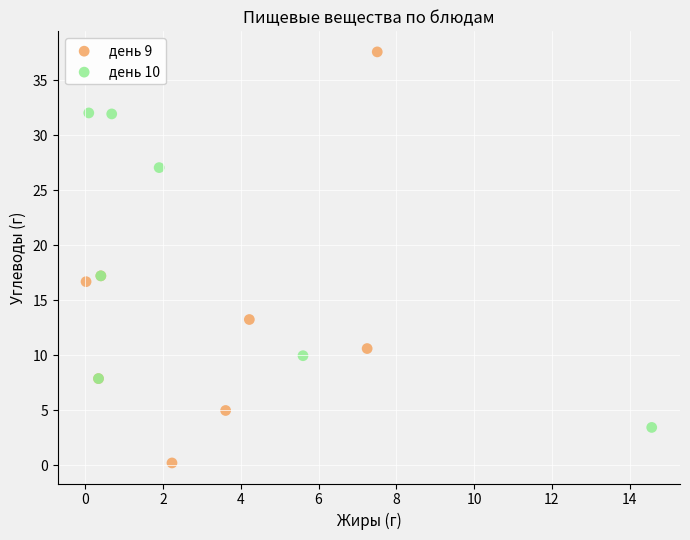

Which series reaches the minimum Y coordinate?

день 9